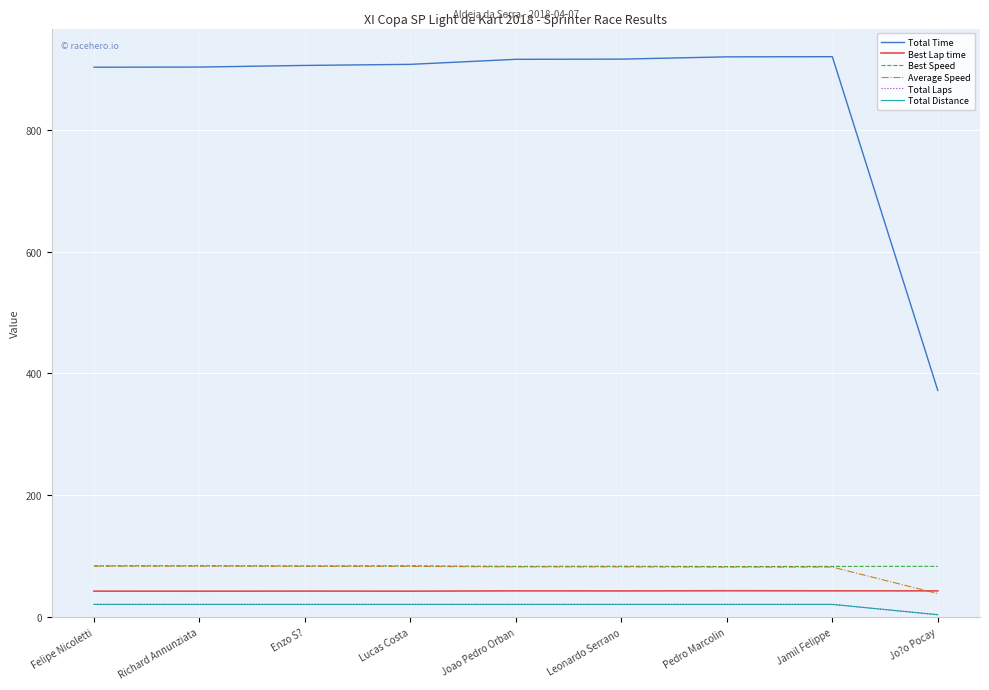

List the series in order of their peak value, highest first.

Total Time, Best Speed, Average Speed, Best Lap time, Total Laps, Total Distance